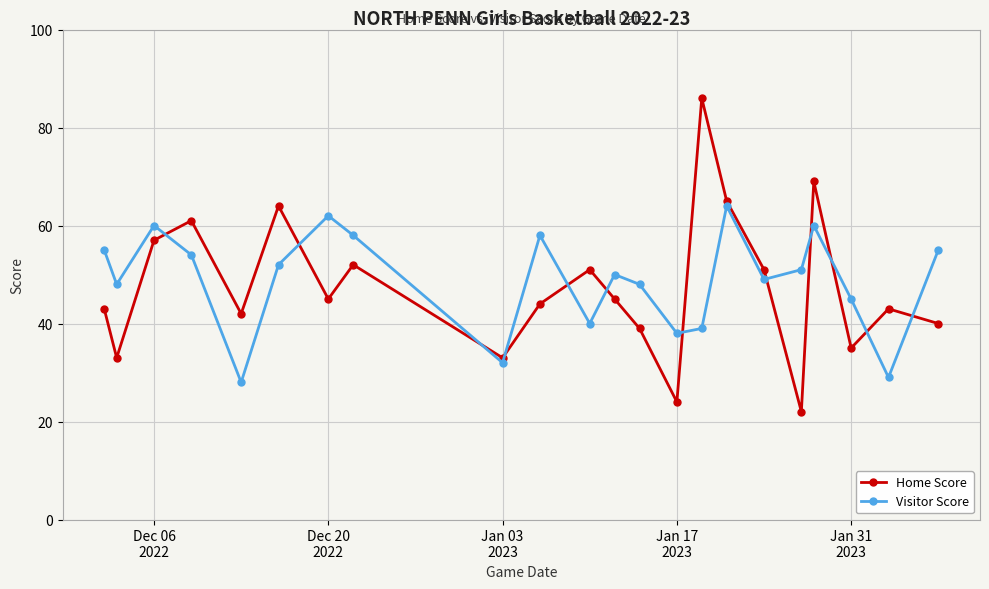

Which series has the widest spread of values?

Home Score